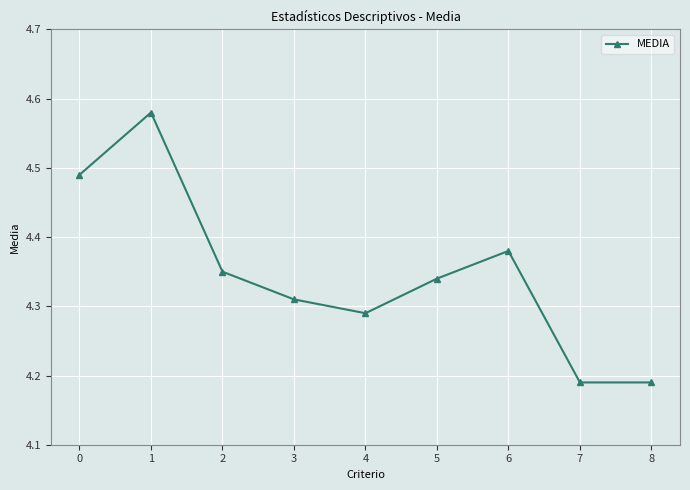

What is the difference between the second highest and second lowest values?

0.3